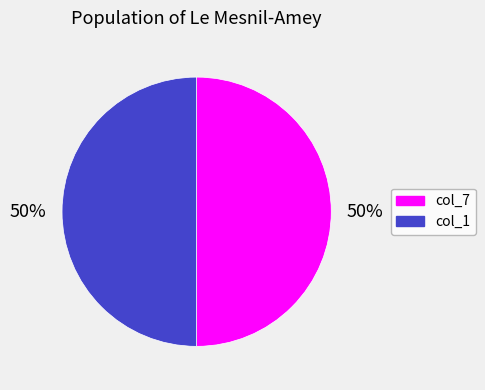

How many slices are in this pie chart?

2